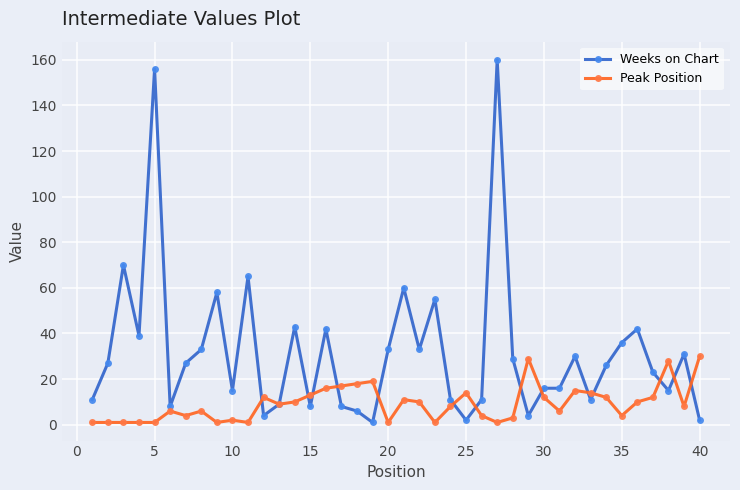

What is the highest value of the Weeks on Chart series?

160